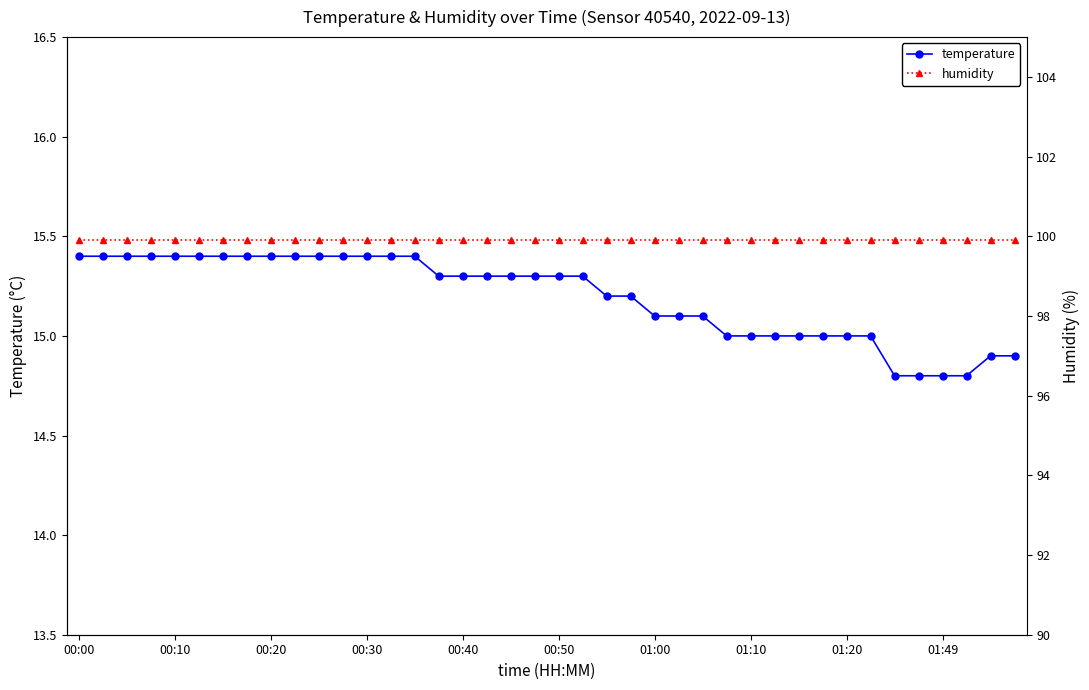

True or false: temperature and humidity intersect in this chart.

False